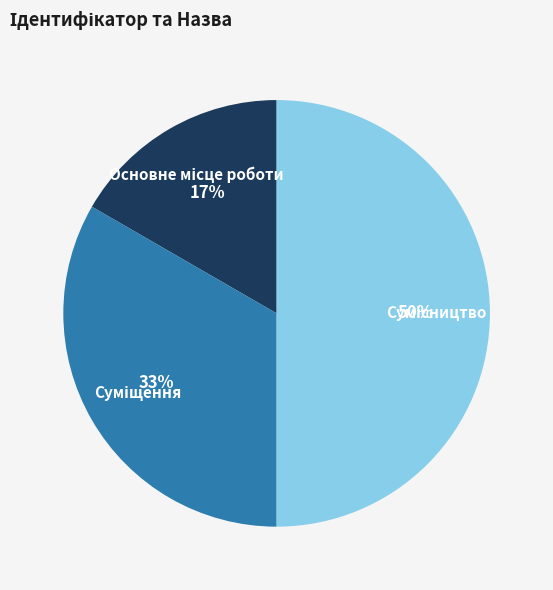

To the nearest percent, what is the average slice percentage?

33%